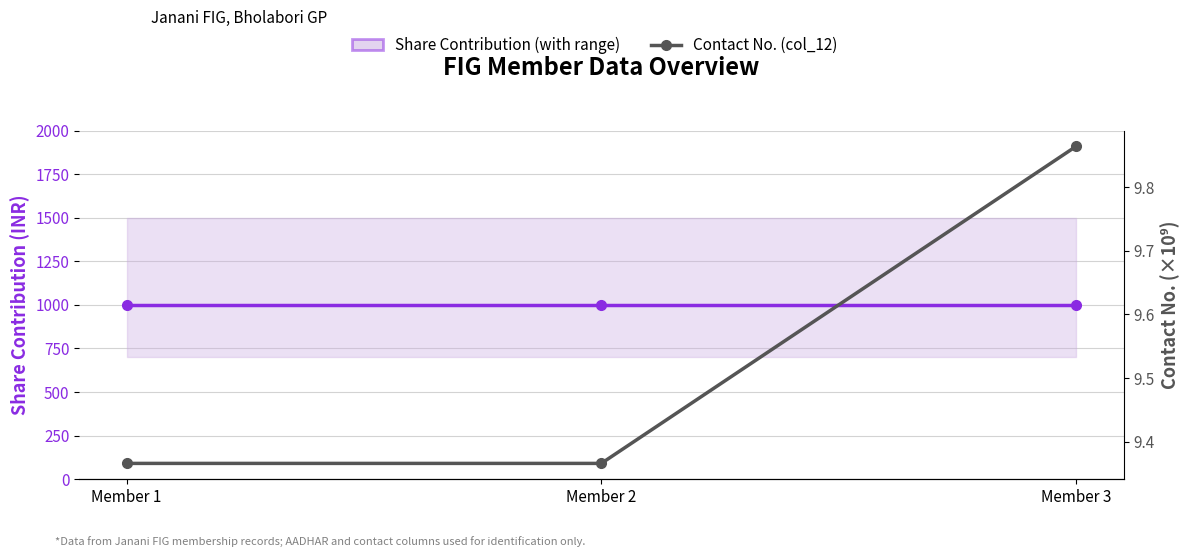

Count the number of categories in the chart.

3